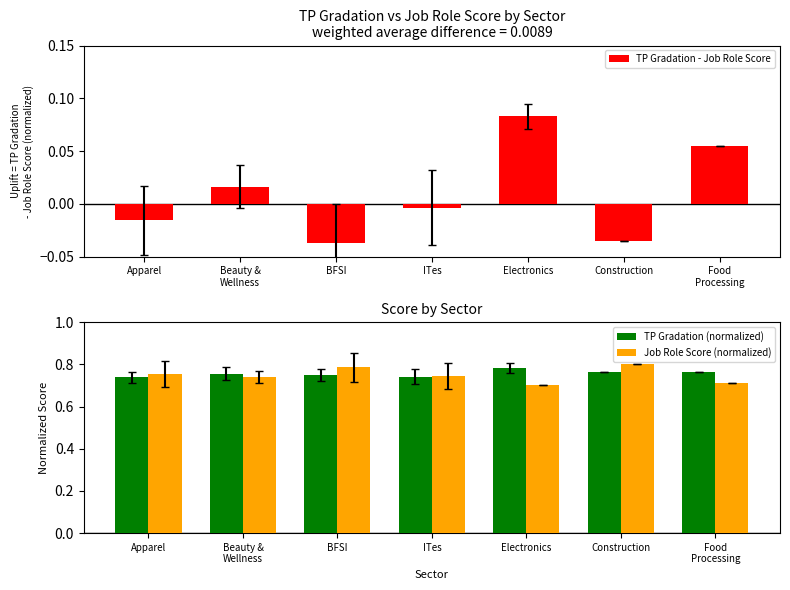

What is the difference between the maximum and second lowest values in the Job Role Score (normalized) series?

0.1